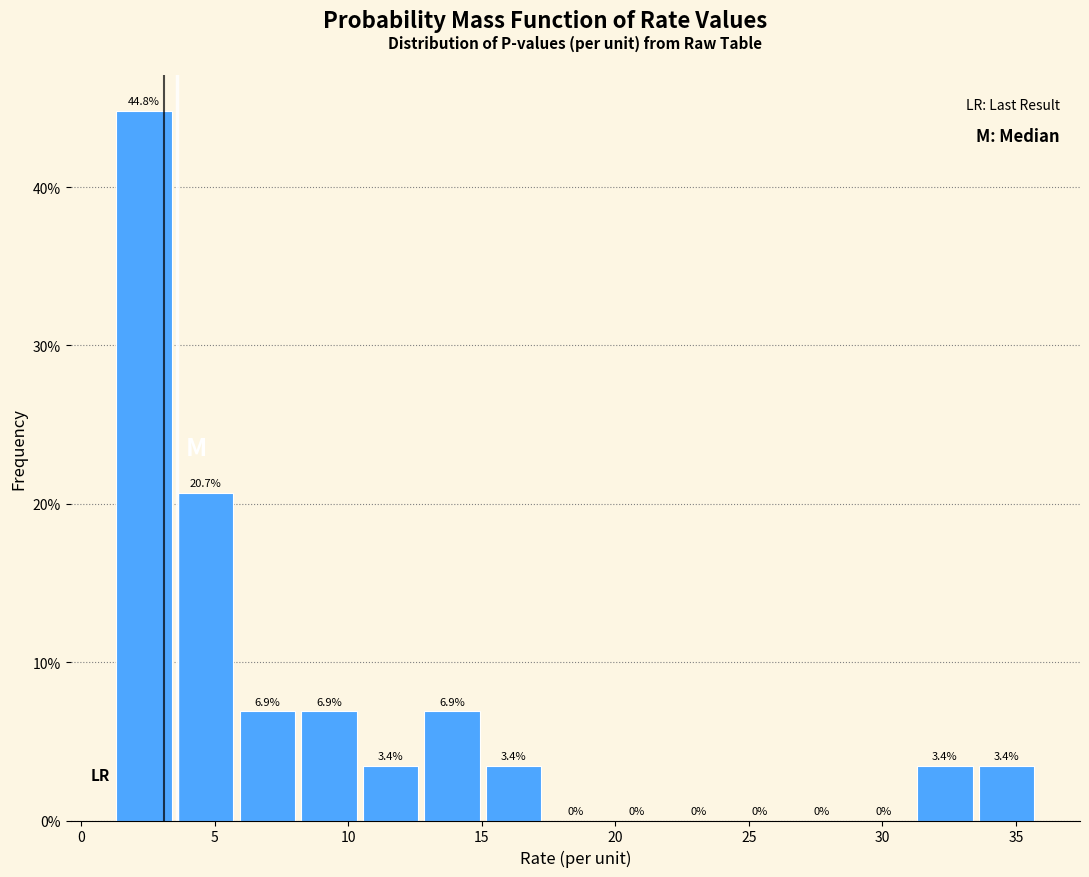

Reading left to right, transcribe this chart: for each bar, give the range it covers on the x-axis and its height. The bar edges are not printed on the chart, so give them approximately, as read against the axis.

1.0 to 3.5: 44.8
3.5 to 6.0: 20.7
6.0 to 8.0: 6.9
8.0 to 10.5: 6.9
10.5 to 12.5: 3.4
12.5 to 15.0: 6.9
15.0 to 17.5: 3.4
17.5 to 19.5: 0.0
19.5 to 22.0: 0.0
22.0 to 24.5: 0.0
24.5 to 26.5: 0.0
26.5 to 29.0: 0.0
29.0 to 31.0: 0.0
31.0 to 33.5: 3.4
33.5 to 36.0: 3.4